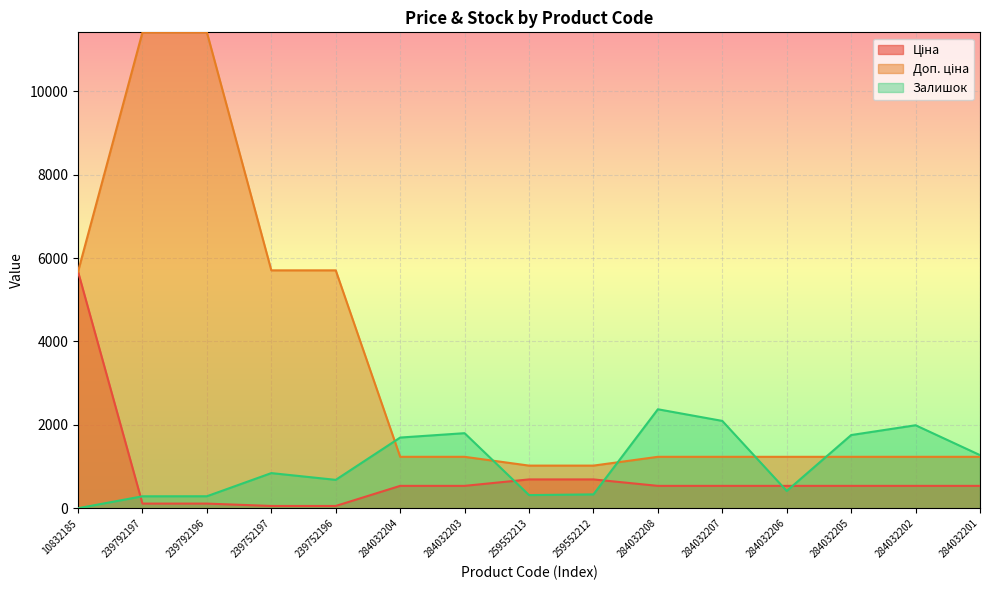

How many data points in Ціна are less than 539?

4